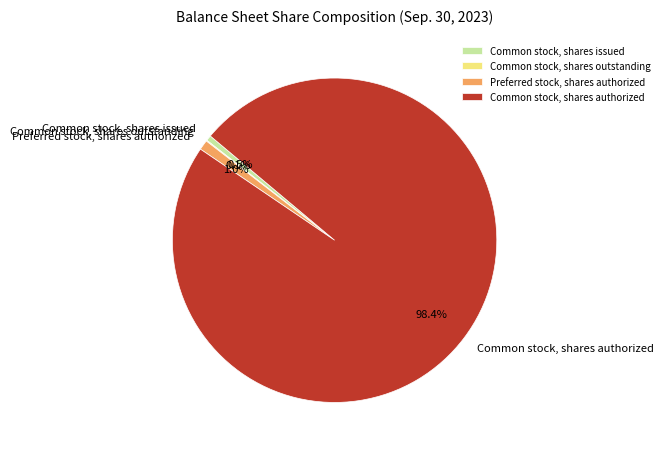

Combined, what portion of the pie is Preferred stock, shares authorized and Common stock, shares issued?

1.5%